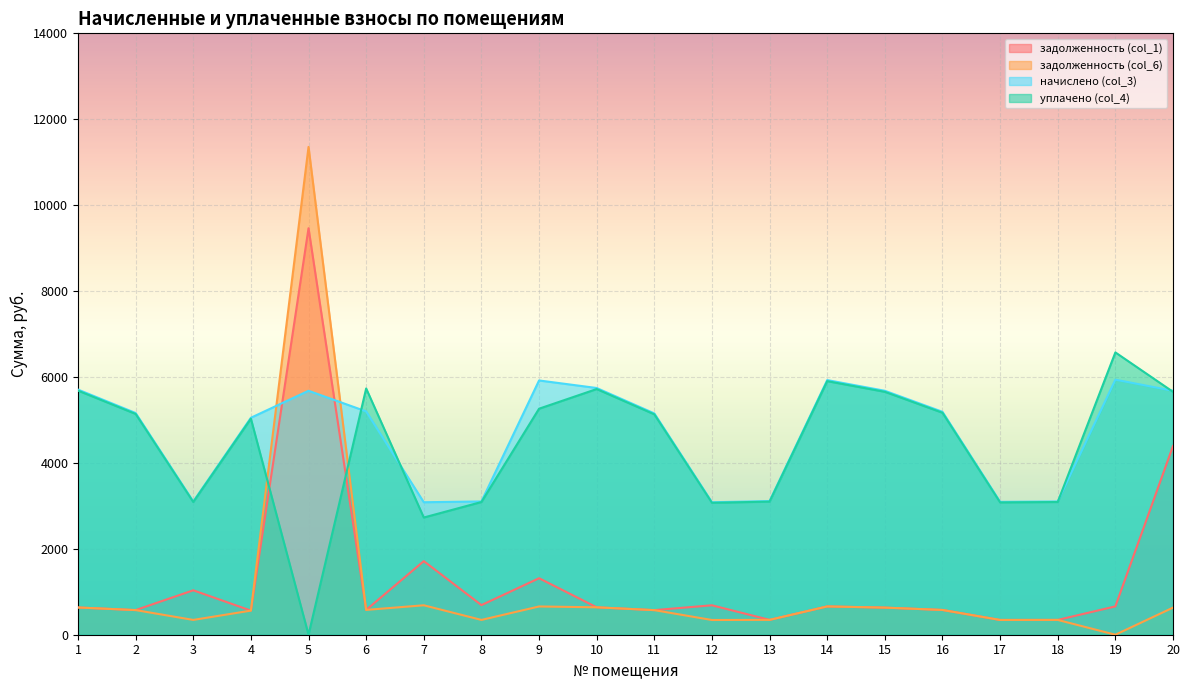

Does the chart display data point markers on the line(s)?

No